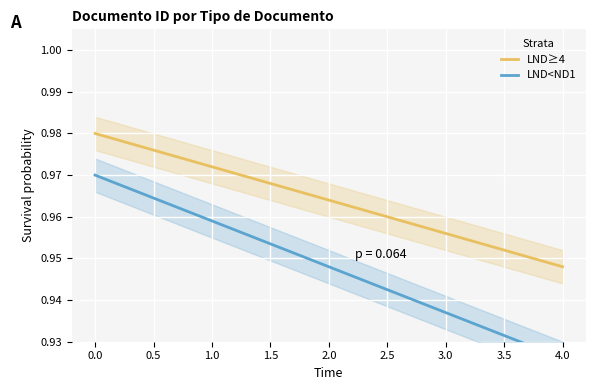

True or false: LND<ND1 and LND≥4 intersect in this chart.

False